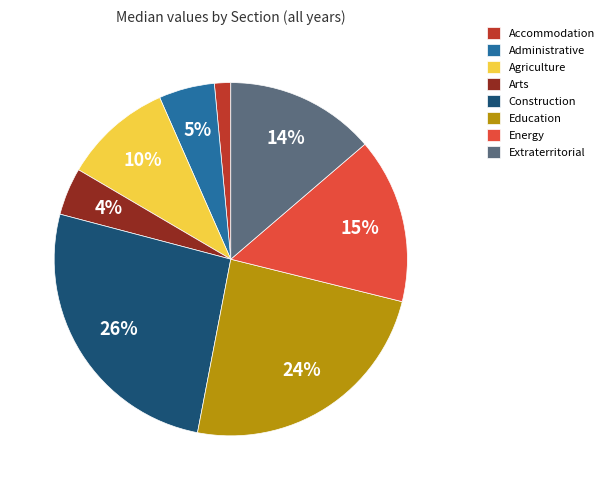

Between Accommodation and Construction, which is larger?

Construction